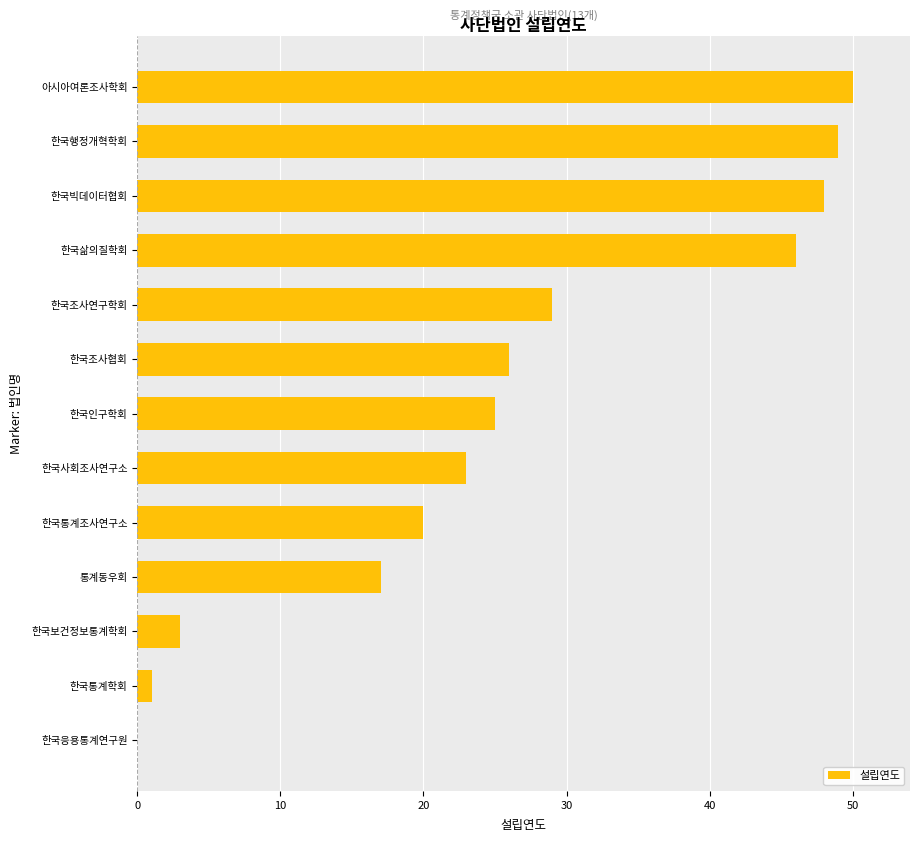

Which has a higher value, 한국응용통계연구원 or 한국보건정보통계학회?

한국보건정보통계학회